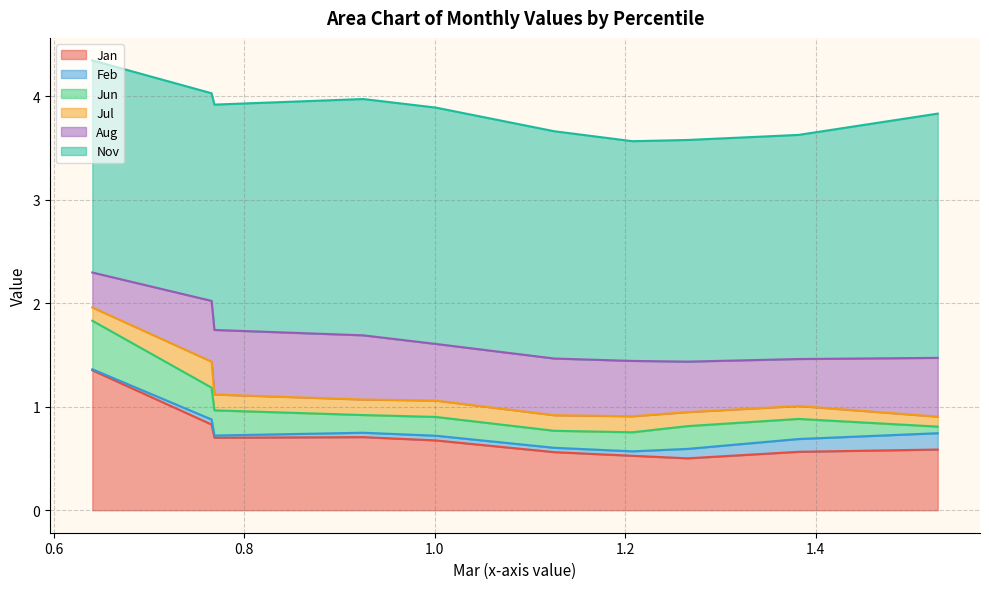

What is the average value of the Jul series?

0.2